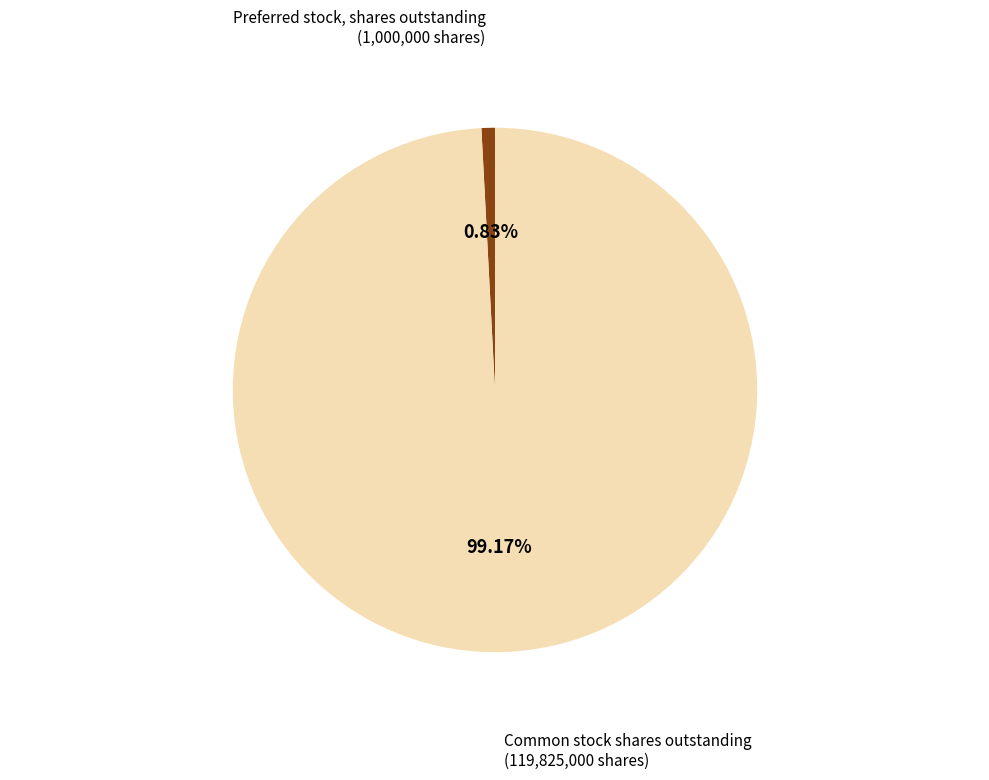

Is there any slice that represents more than half of the pie?

Yes